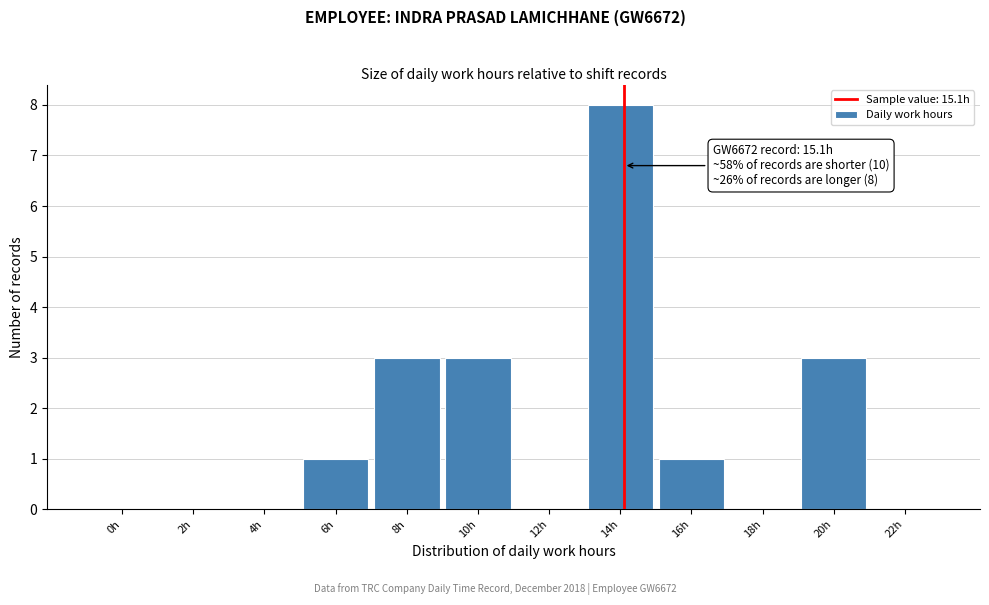

Reading right to left, what are all the values shown in this chart?

22h=0	20h=3	18h=0	16h=1	14h=8	12h=0	10h=3	8h=3	6h=1	4h=0	2h=0	0h=0